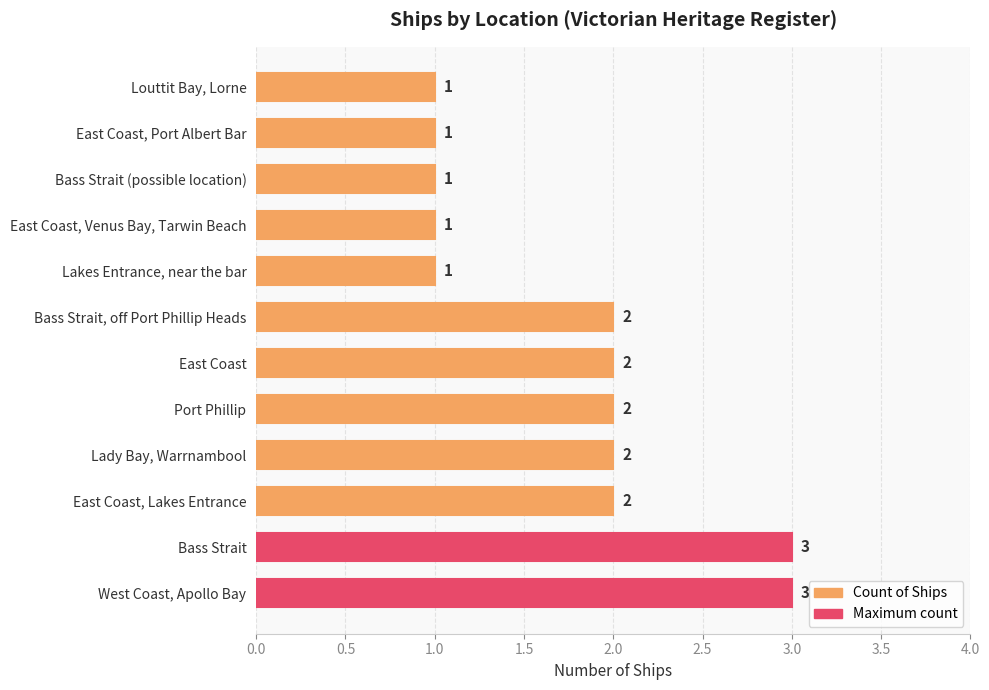

Between Port Phillip and Lakes Entrance, near the bar, which is larger?

Port Phillip